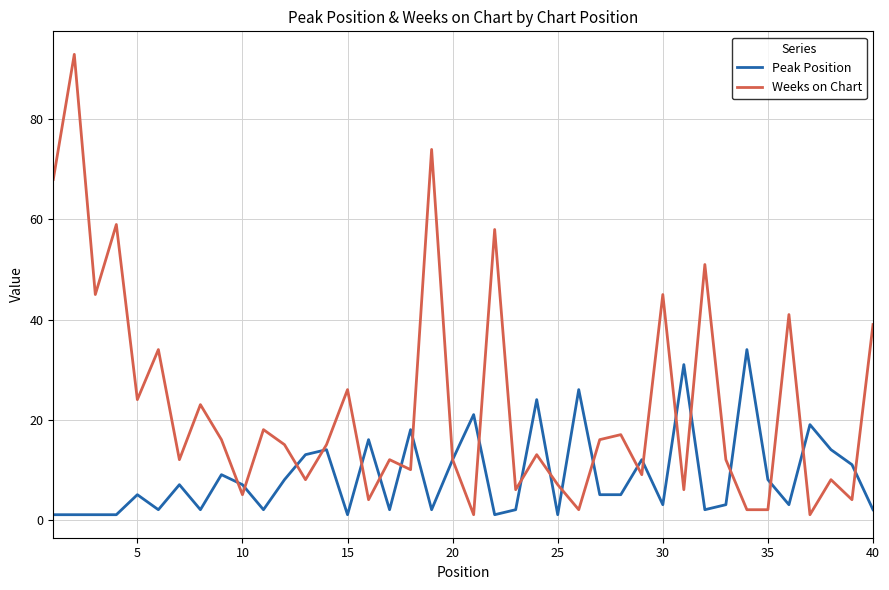

Which series has the widest spread of values?

Weeks on Chart